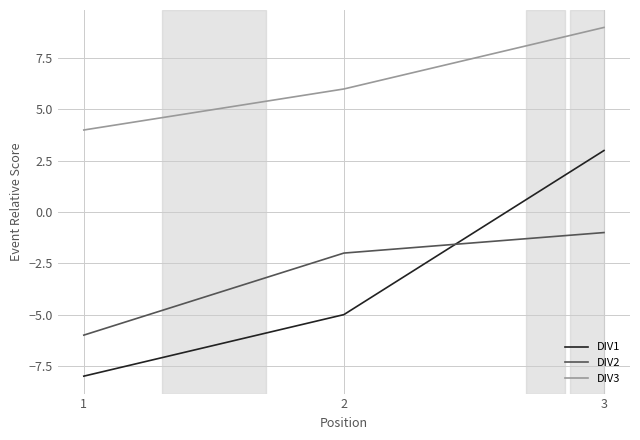

Is the value of DIV1 at 2 greater than the value of DIV2 at 3?

No